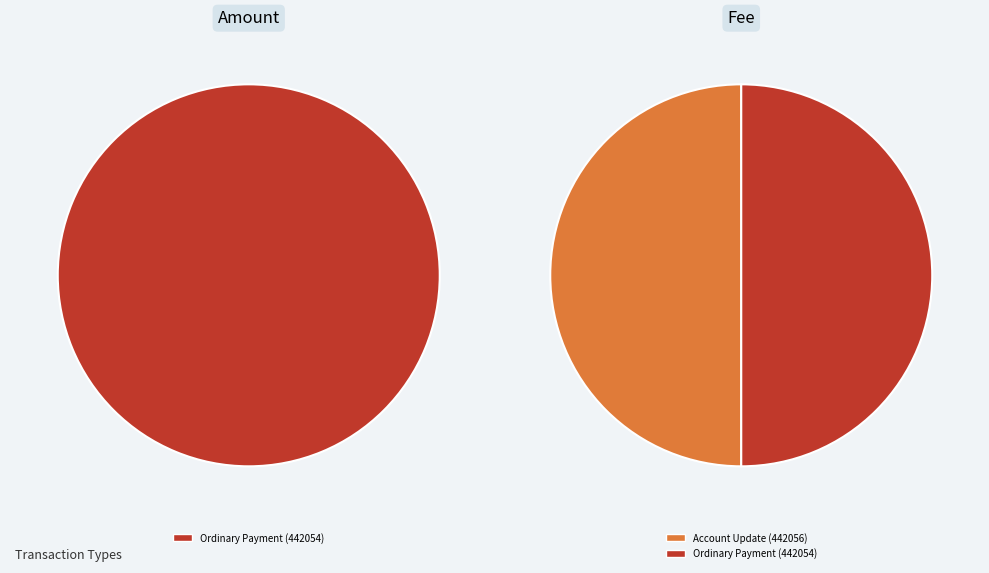

Which series changed the most between Account Update (442056) and Ordinary Payment (442054)?

Amount